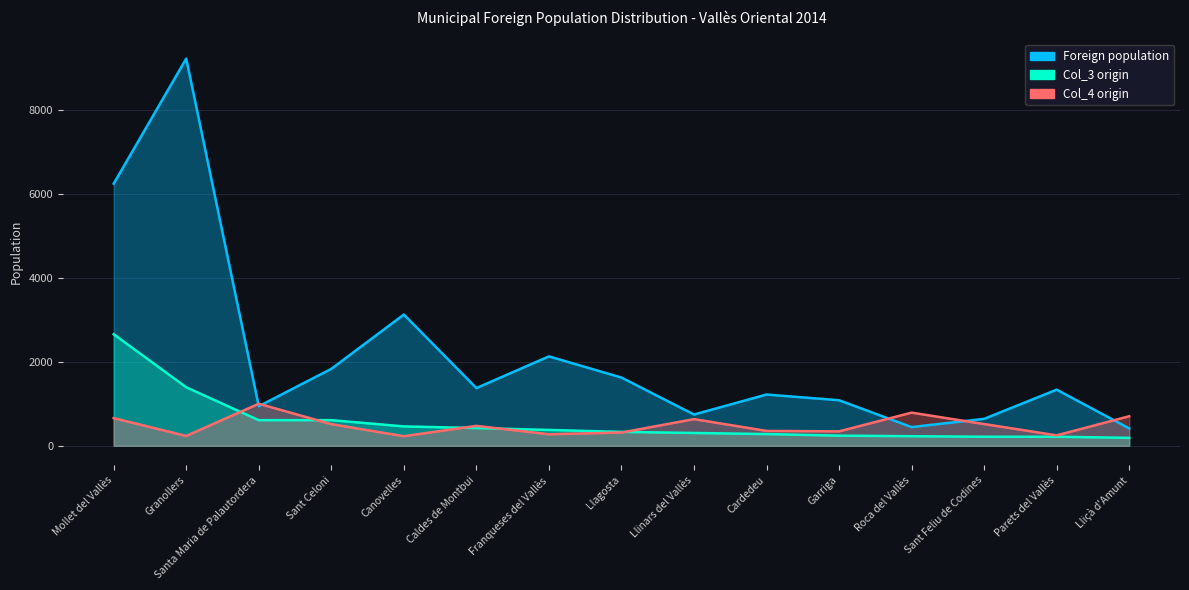

How many lines are shown in the chart?

3